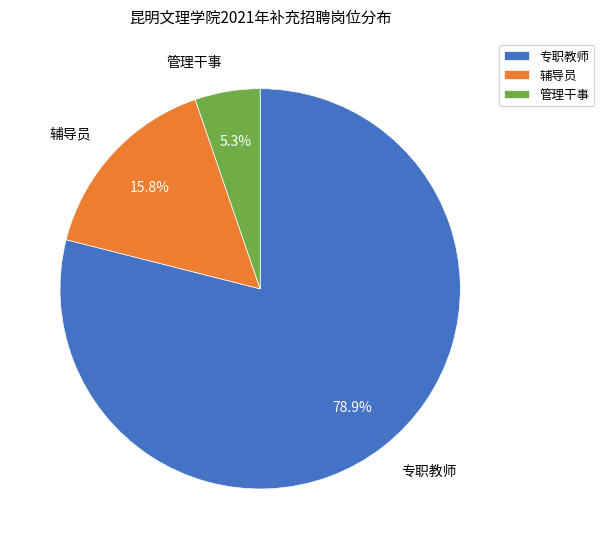

To the nearest percent, what is the difference between the 专职教师(马列部) and 专职教师 slice percentages?

65%